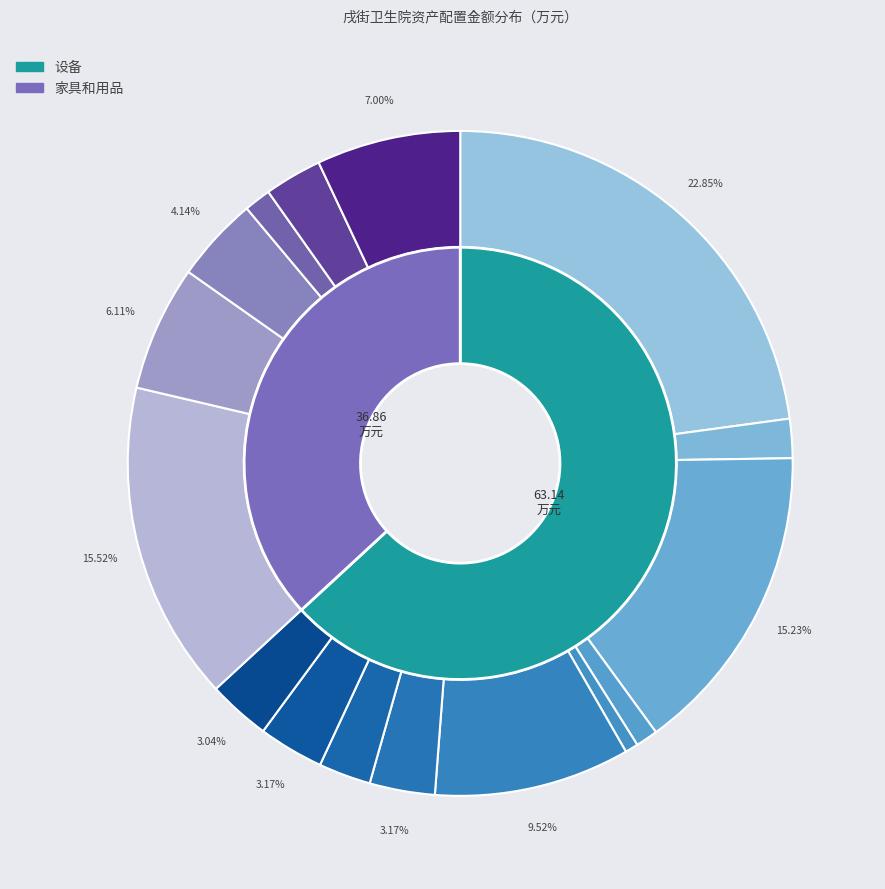

Combined, what portion of the pie is 家具和用品 and 设备?

100.0%